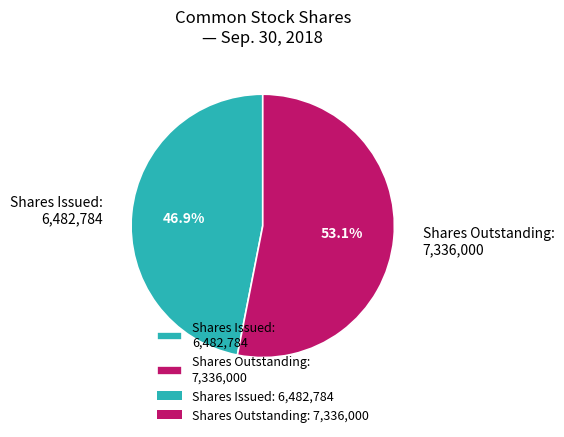

Which category has the smallest portion of the pie?

Shares Issued: 6,482,784